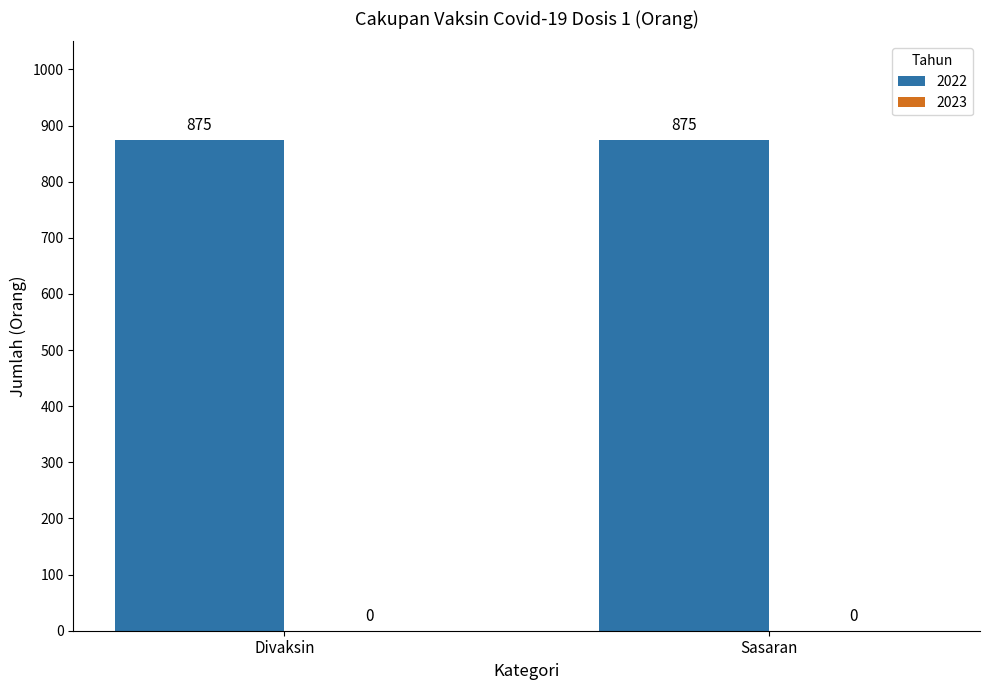

Reading left to right, extract all data points from this chart.

2022: Divaksin=875	Sasaran=875
2023: Divaksin=0	Sasaran=0